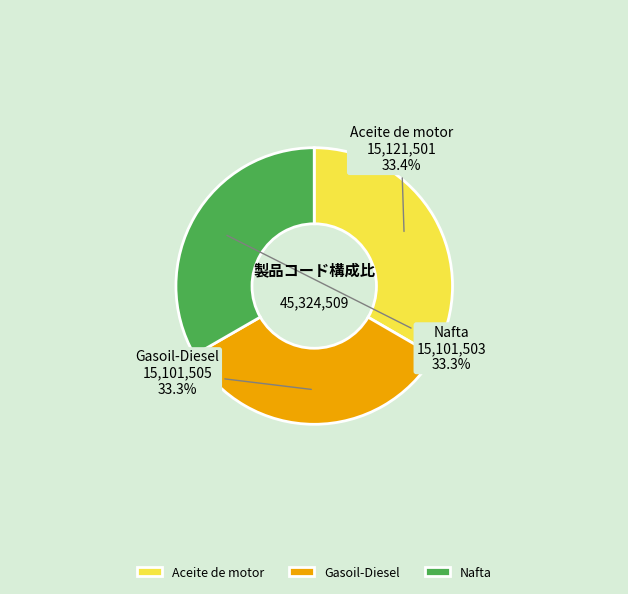

How many segments does this pie chart have?

3